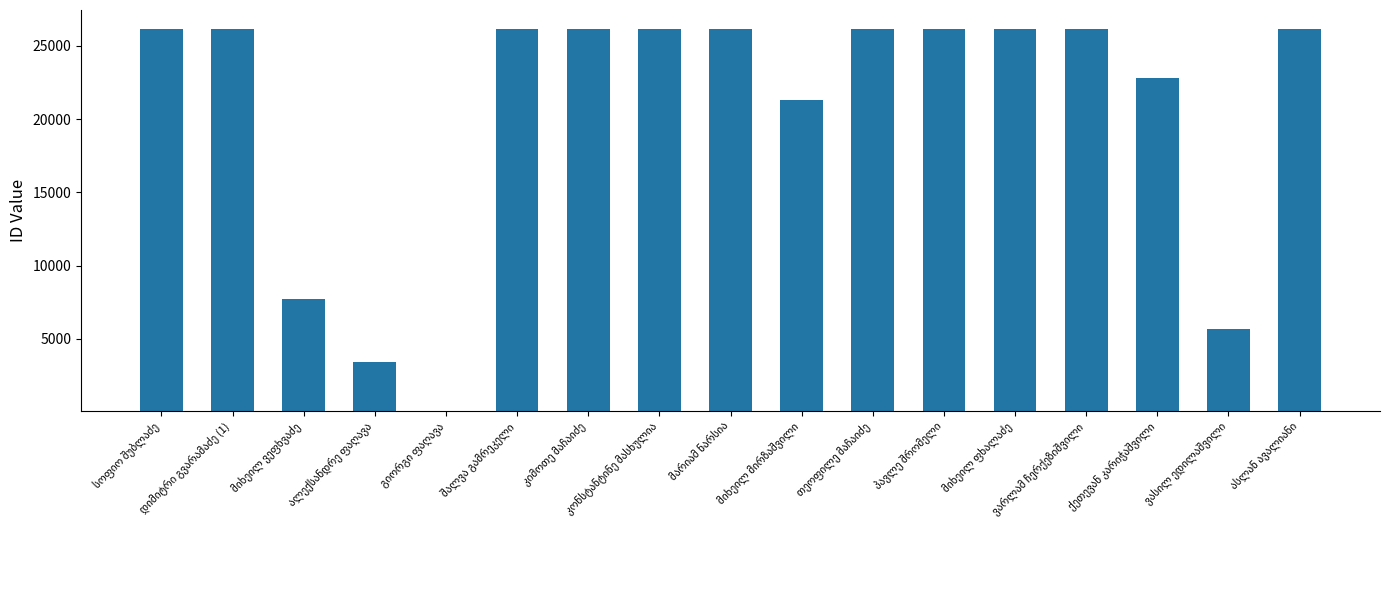

What is the greatest value displayed?

26128